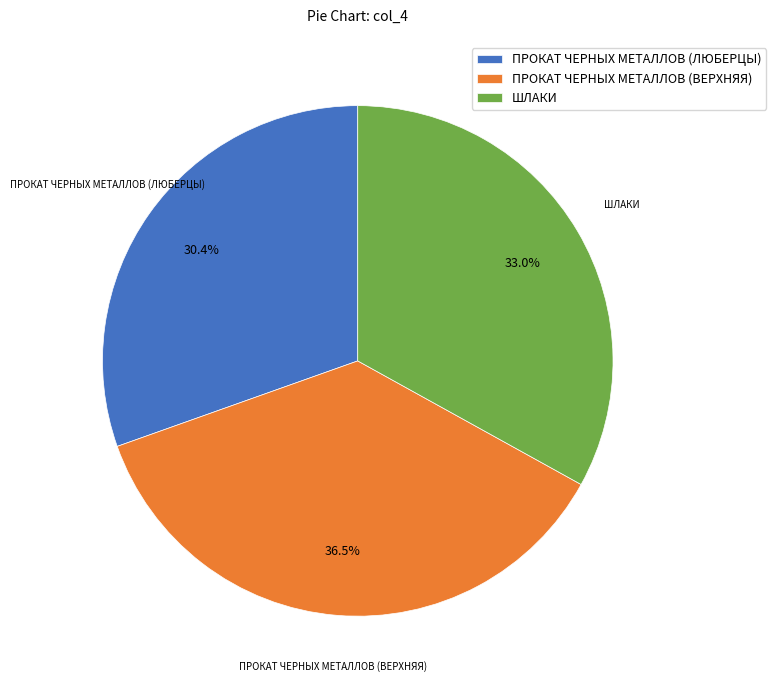

Does ШЛАКИ represent more than half of the total?

No